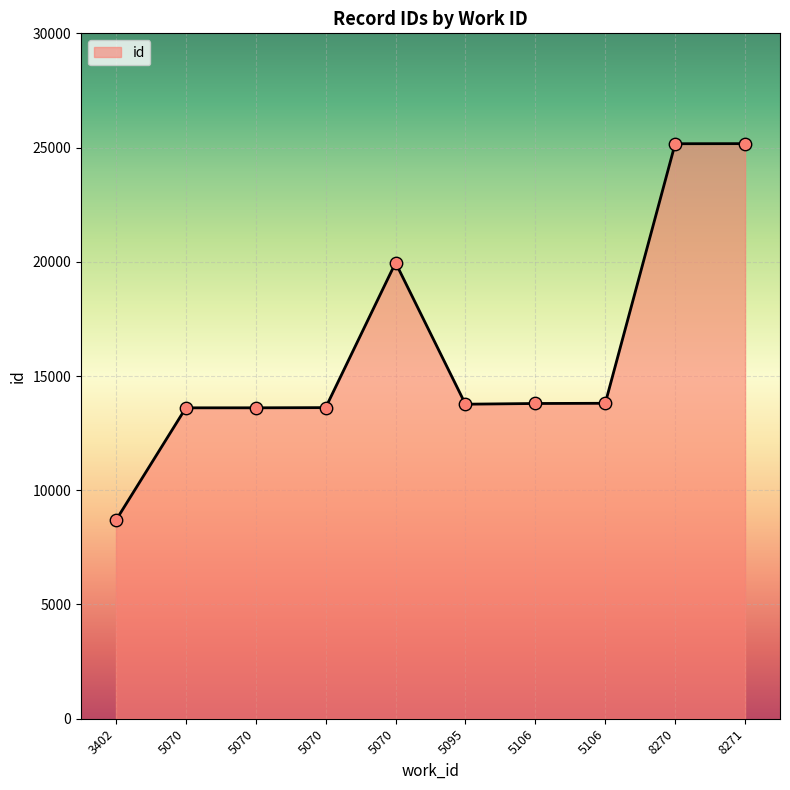

What is the change in value from 5070 to 5095?

+159